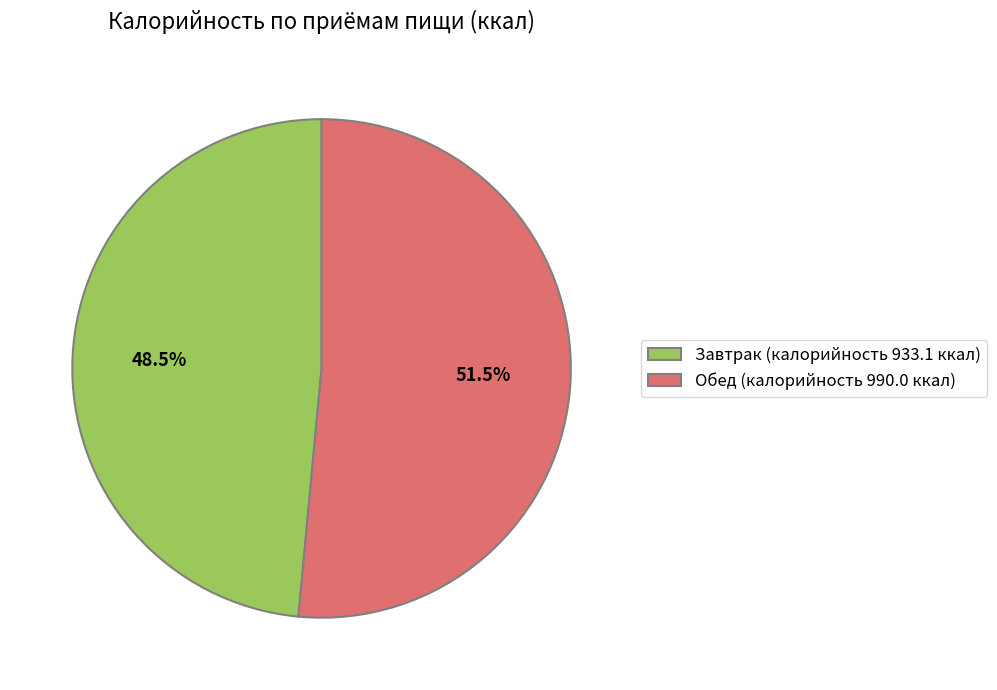

Which slice is the largest?

Обед